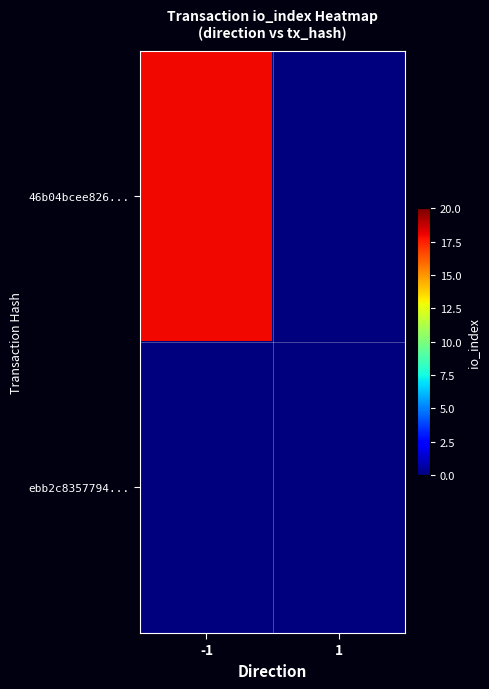

Reading right to left, extract all data points from this chart.

46b04bcee826...: 1=0	-1=18
ebb2c8357794...: 1=0	-1=0